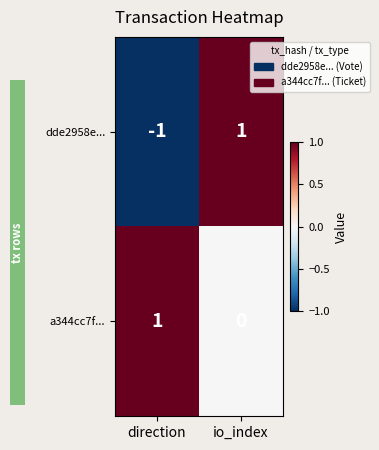

Is the value of dde2958e... at io_index greater than the value of a344cc7f... at io_index?

Yes